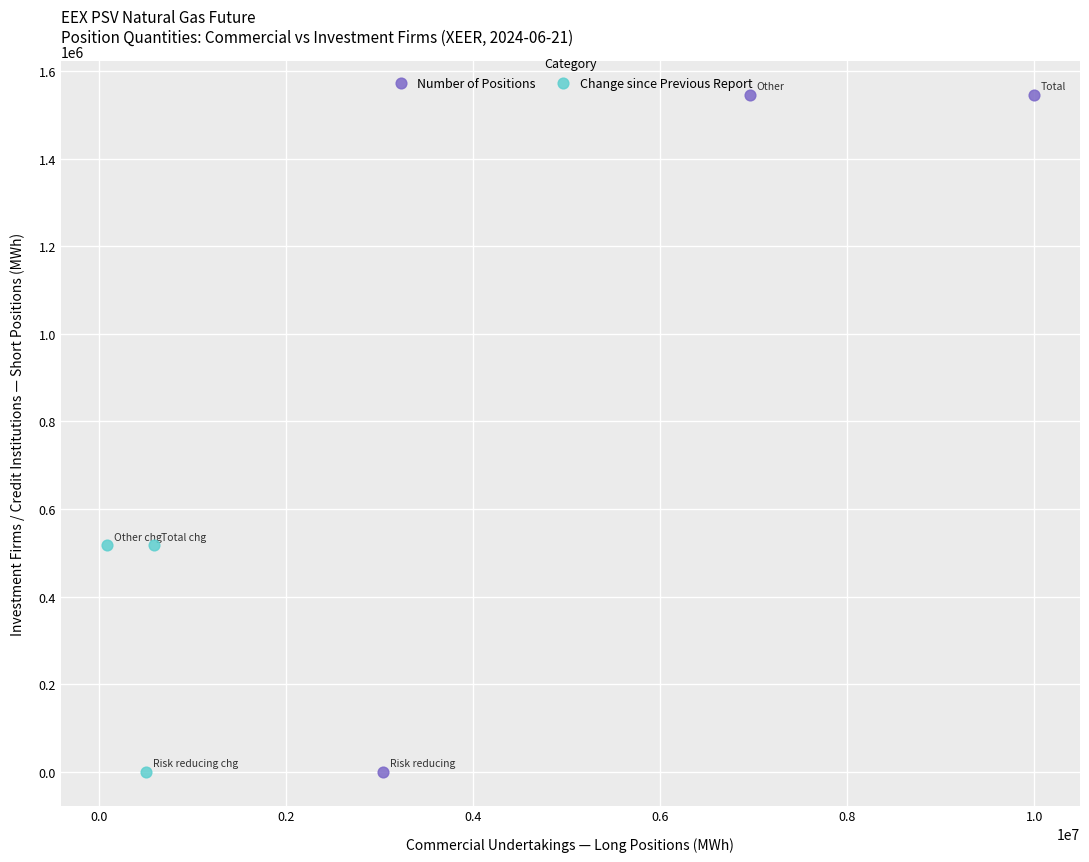

Which series has the widest spread of Y values?

Number of Positions